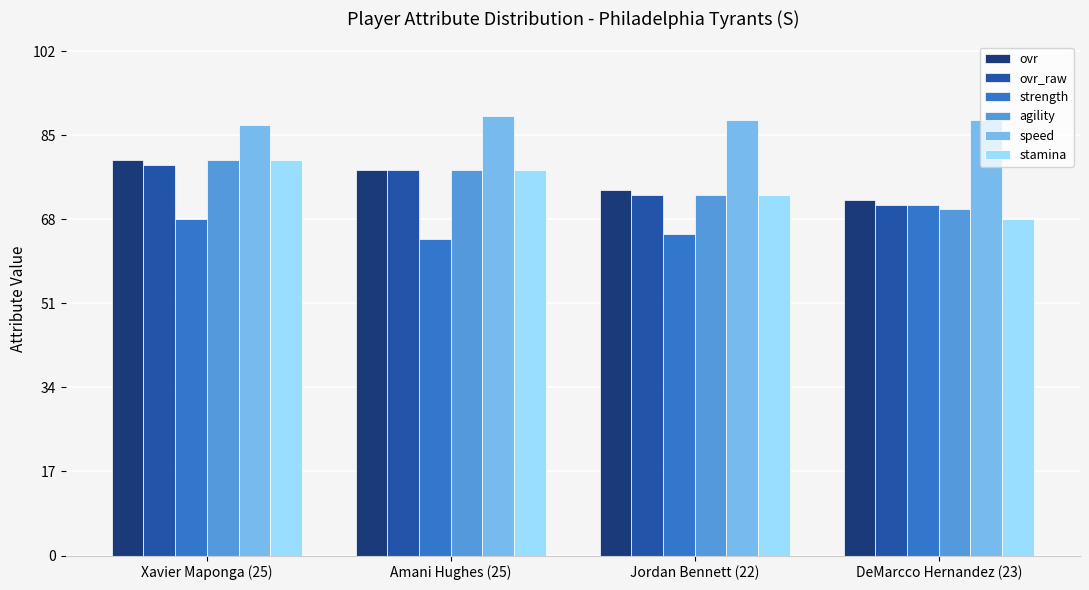

What is the total value across all series at Amani Hughes (25)?

465